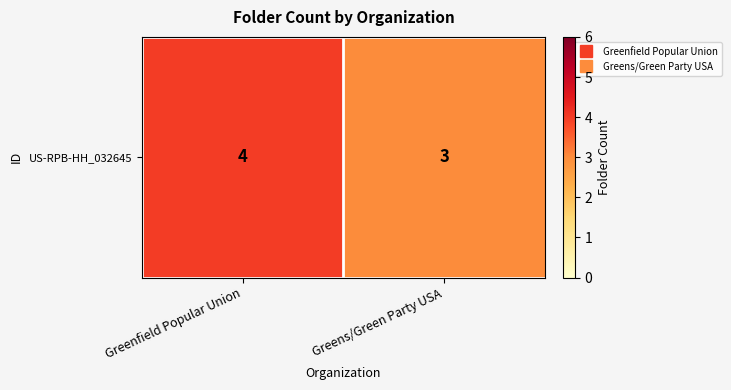

Reading left to right, what are all the values shown in this chart?

Greenfield Popular Union=4	Greens/Green Party USA=3